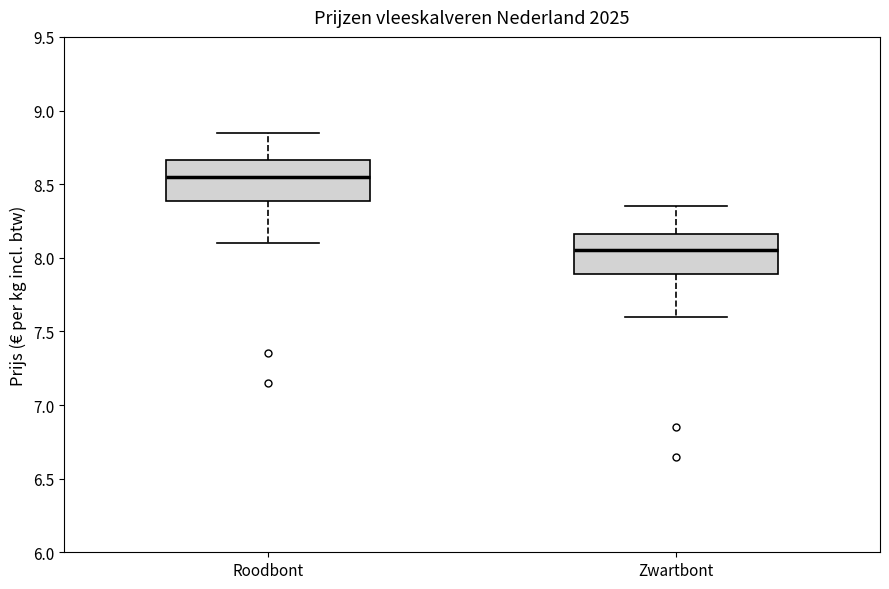

Reading left to right, transcribe this box plot: for each box, give where its median line is, the range the box spans, and where its two whiskers end, as read against the y-axis. The values are not printed on the chart, so give them approximately, as read against the axis.

Roodbont: median 8.55, box 8.40 to 8.65, whiskers 8.10 to 8.85
Zwartbont: median 8.05, box 7.90 to 8.15, whiskers 7.60 to 8.35